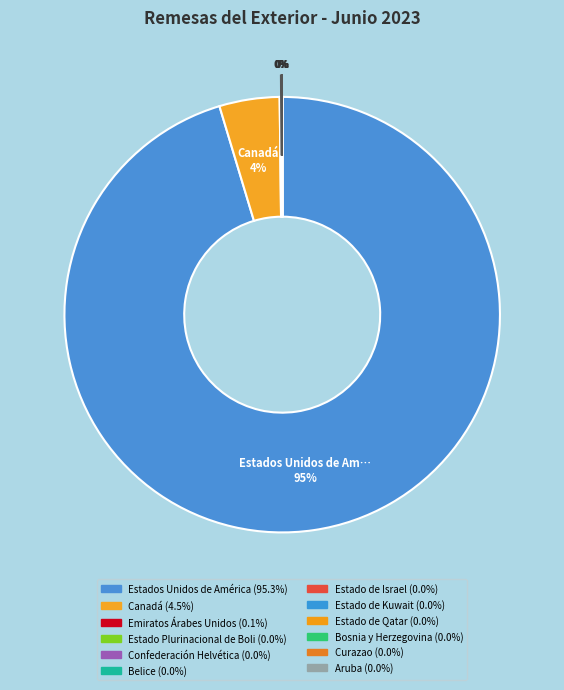

Count the number of slices in the pie.

12